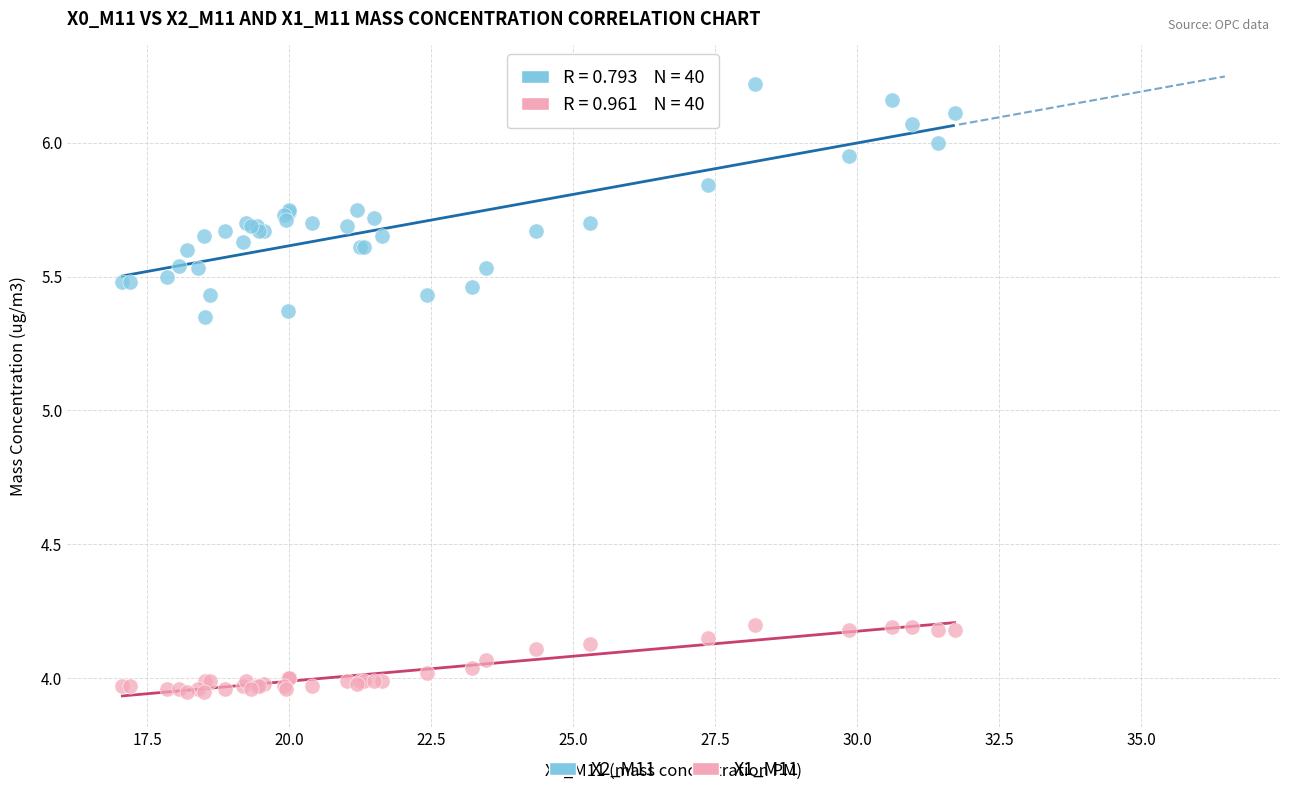

Which series reaches the maximum Y coordinate?

X2_M11